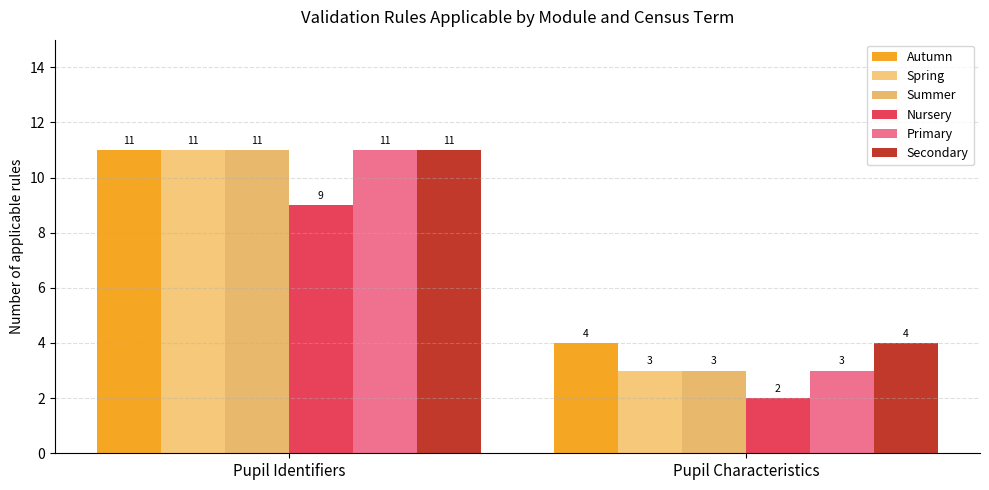

What is the approximate value of Nursery at Pupil Identifiers?

9